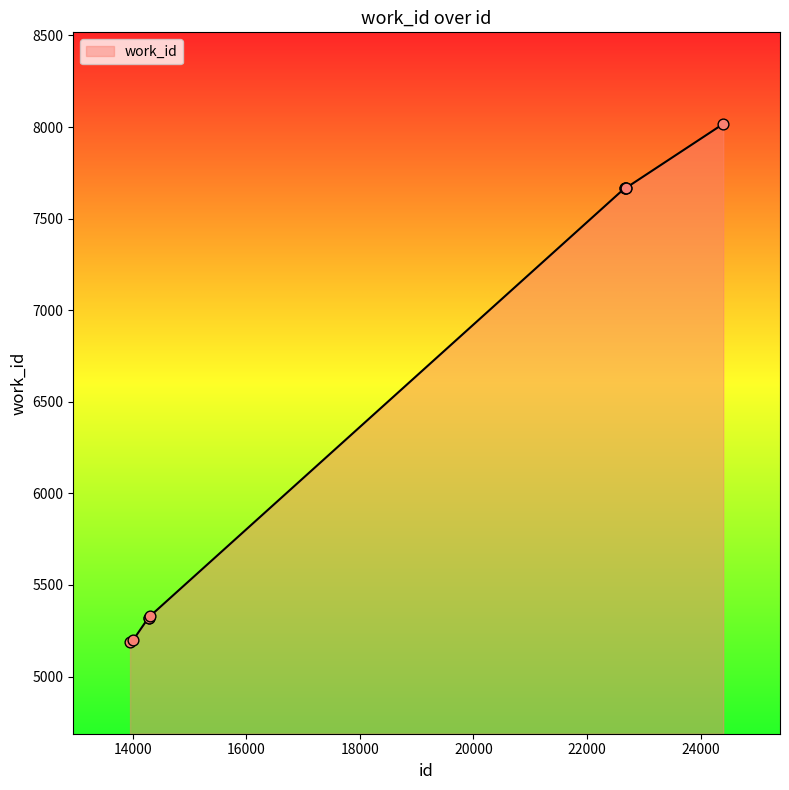

What is the difference between the maximum and minimum values?

2829